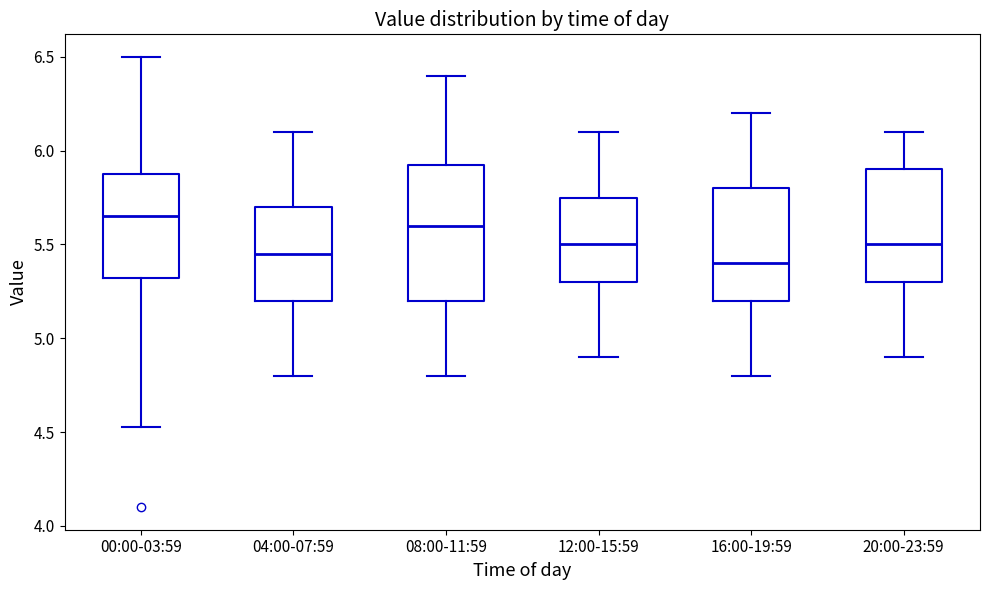

Comparing the boxes themselves (not the whiskers), which one is the tallest?

08:00-11:59